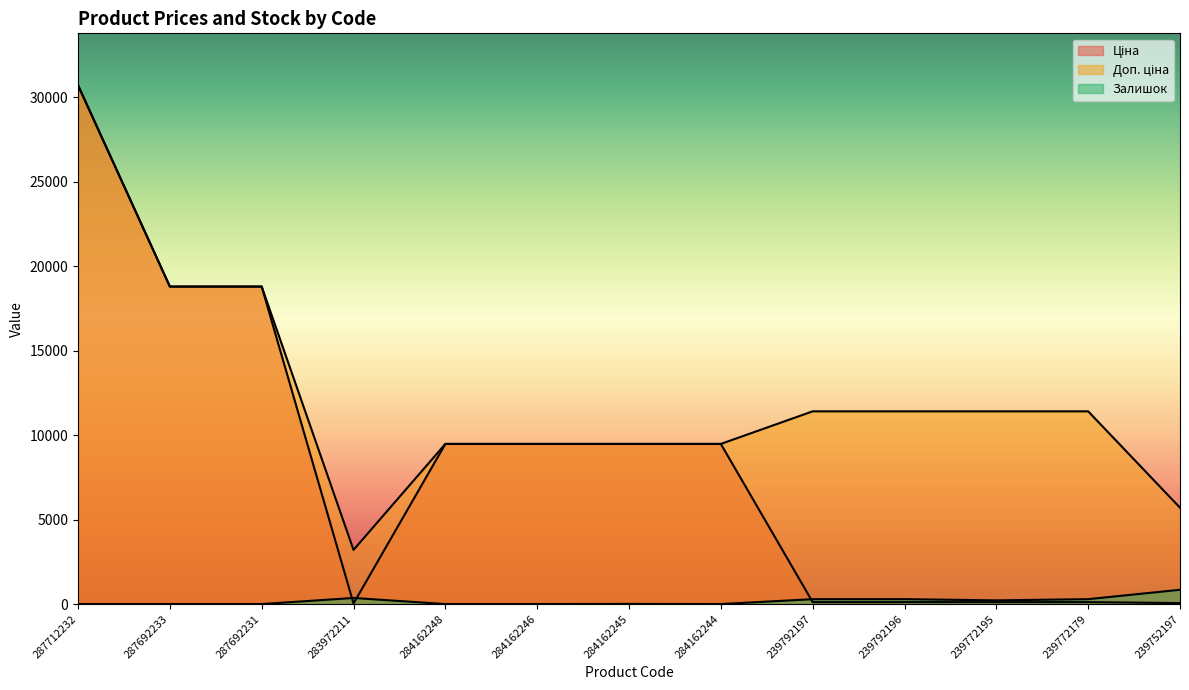

Which series has the largest range (max minus min)?

Ціна